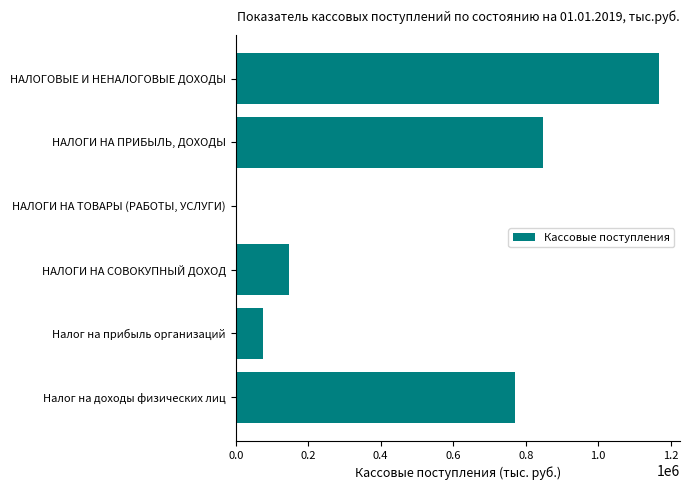

What is the ratio of the value at НАЛОГОВЫЕ И НЕНАЛОГОВЫЕ ДОХОДЫ to the value at НАЛОГИ НА ПРИБЫЛЬ, ДОХОДЫ?

1.4